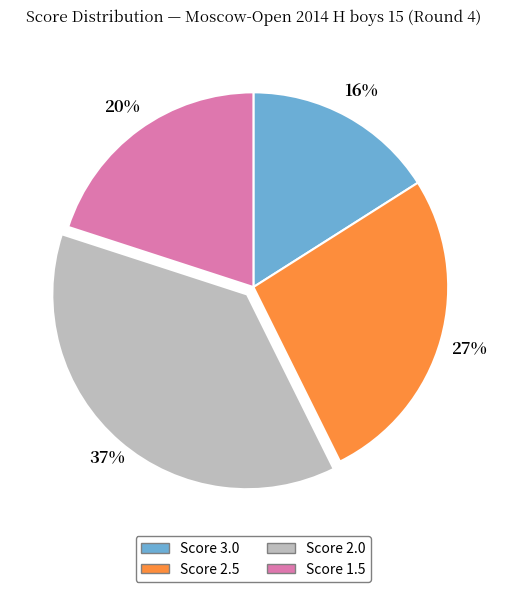

To the nearest percent, what is the average slice percentage?

25%